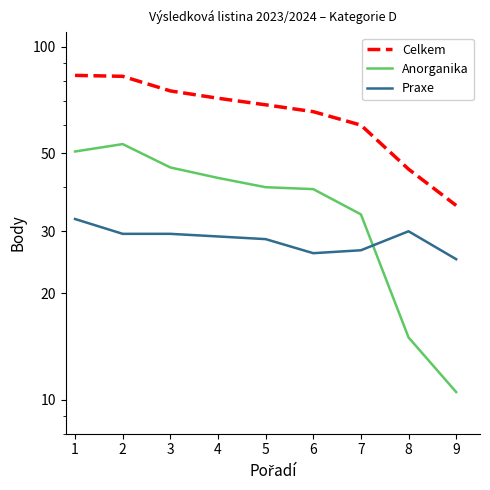

Reading left to right, what are all the values shown in this chart?

Celkem: 83.0	82.5	75.0	71.5	68.5	65.5	60.0	45.0	35.5
Anorganika: 50.5	53.0	45.5	42.5	40.0	39.5	33.5	15.0	10.5
Praxe: 32.5	29.5	29.5	29.0	28.5	26.0	26.5	30.0	25.0